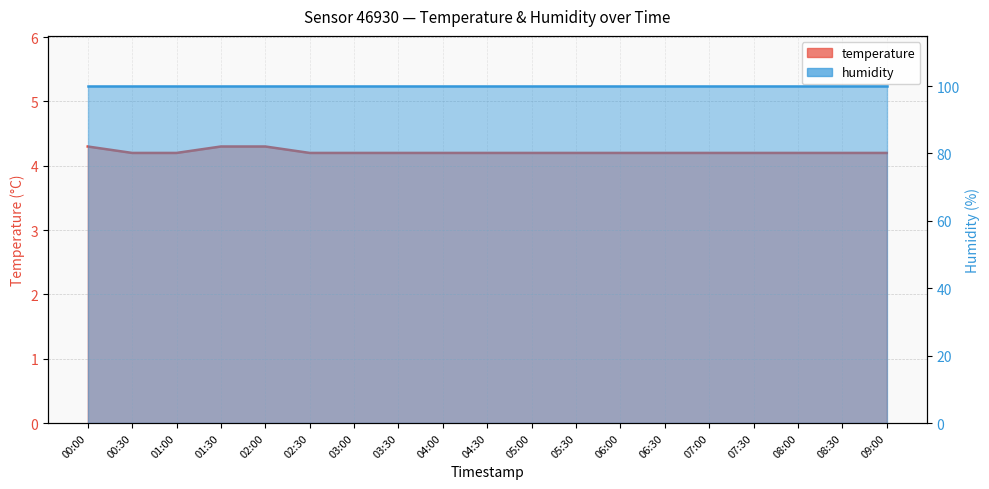

At which category does the chart reach its minimum across all series?

00:30